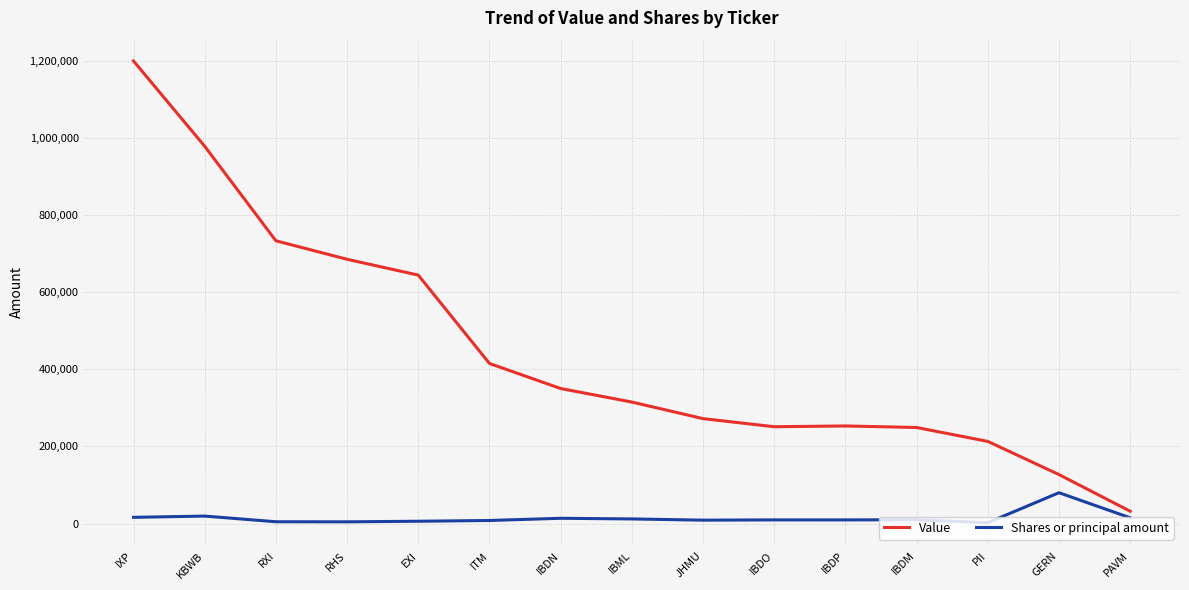

What is the difference between the maximum and minimum values in the Value series?

1167000